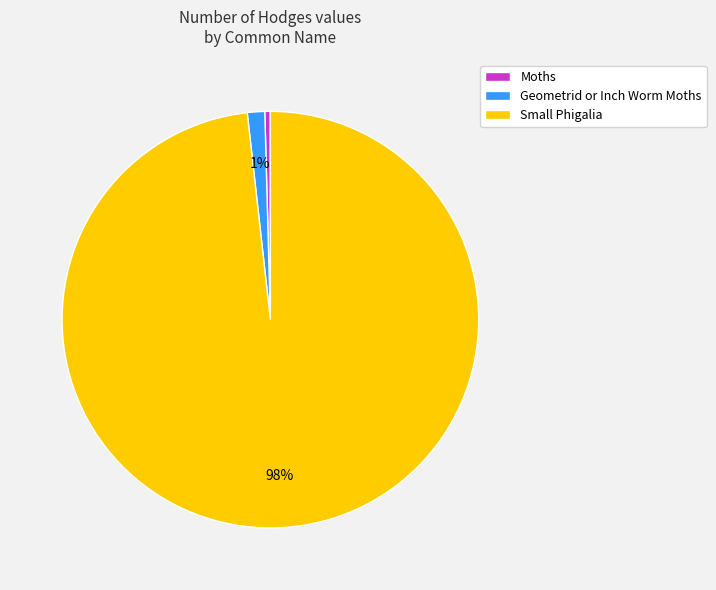

What is the smallest slice in the pie chart?

Moths